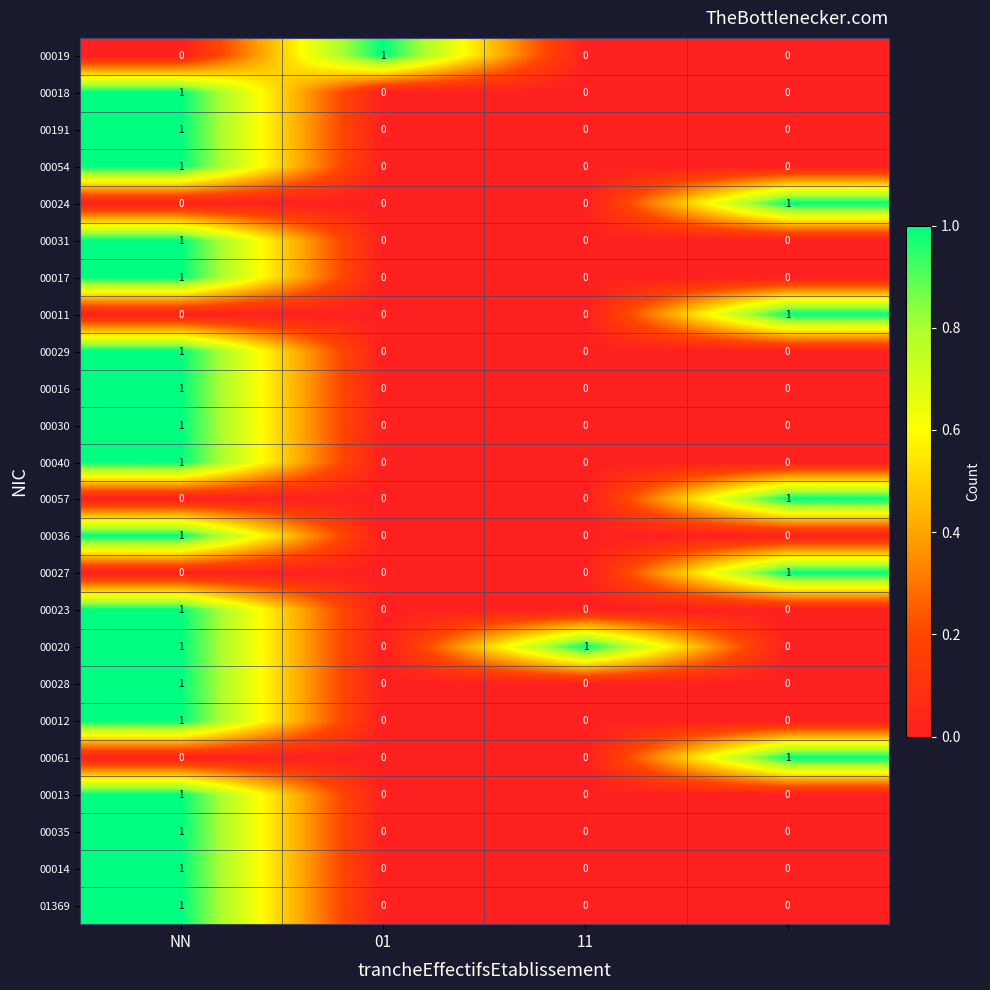

Which series has the largest total across all categories?

00020